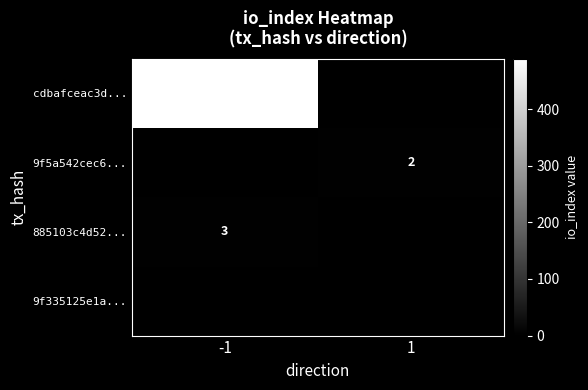

The value of cdbafceac3d... at -1 is 336. True or false?

False